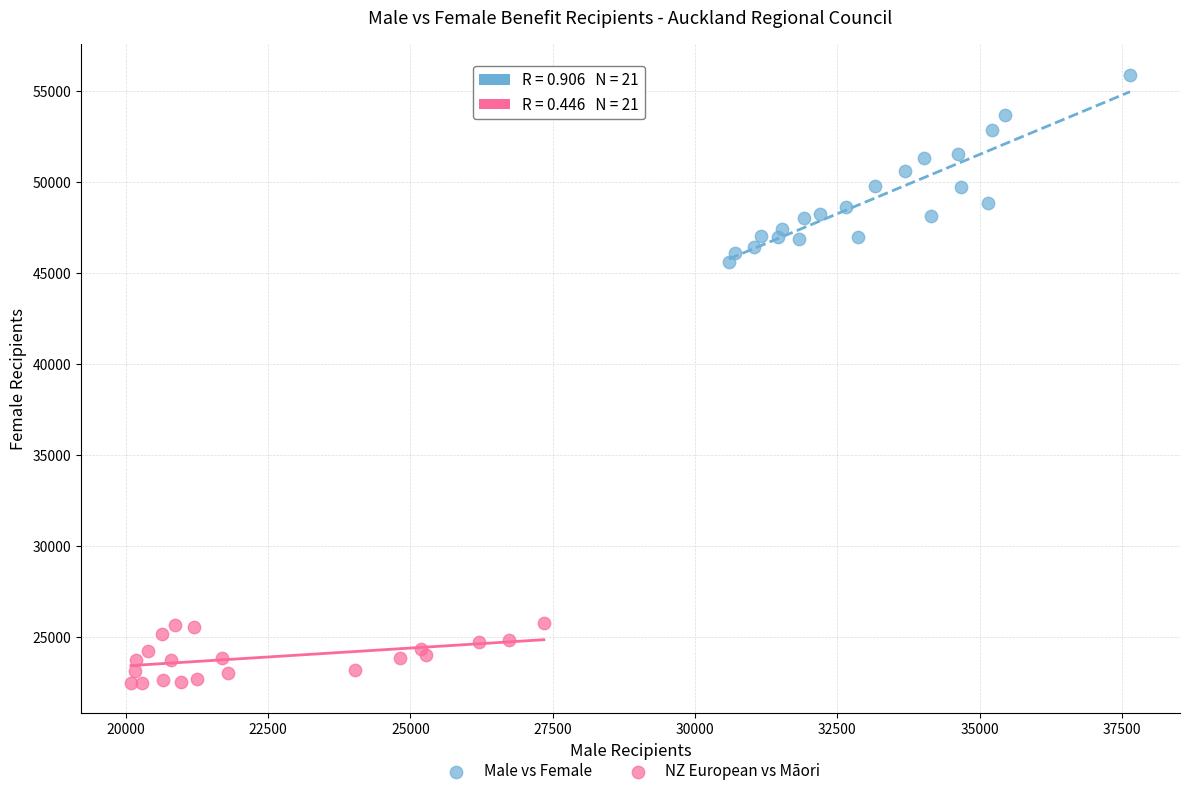

Which series contains the highest Y value?

Male vs Female